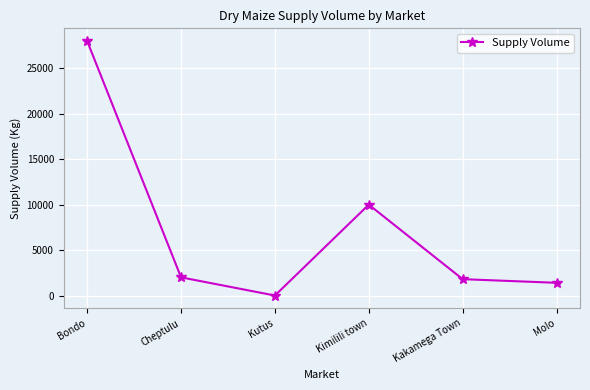

Reading left to right, what are all the values shown in this chart?

Bondo=28000	Cheptulu=2000	Kutus=0	Kimilili town=10000	Kakamega Town=1800	Molo=1400